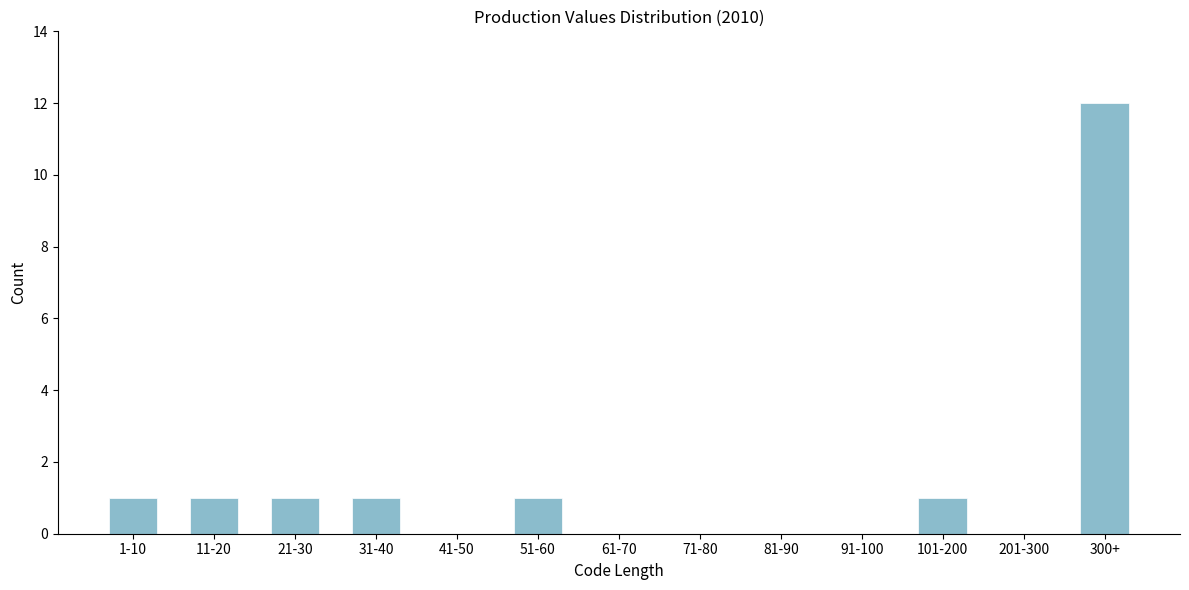

Reading left to right, extract all data points from this chart.

1-10=1	11-20=1	21-30=1	31-40=1	41-50=0	51-60=1	61-70=0	71-80=0	81-90=0	91-100=0	101-200=1	201-300=0	300+=12